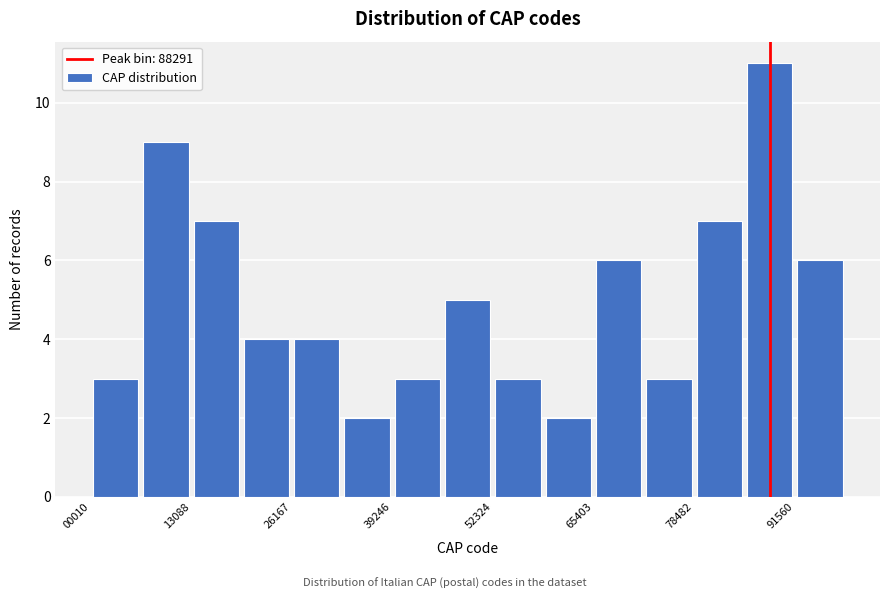

Around what value on the x-axis is the tallest bar? Give the approximate position of its centre, as read against the axis.

88000